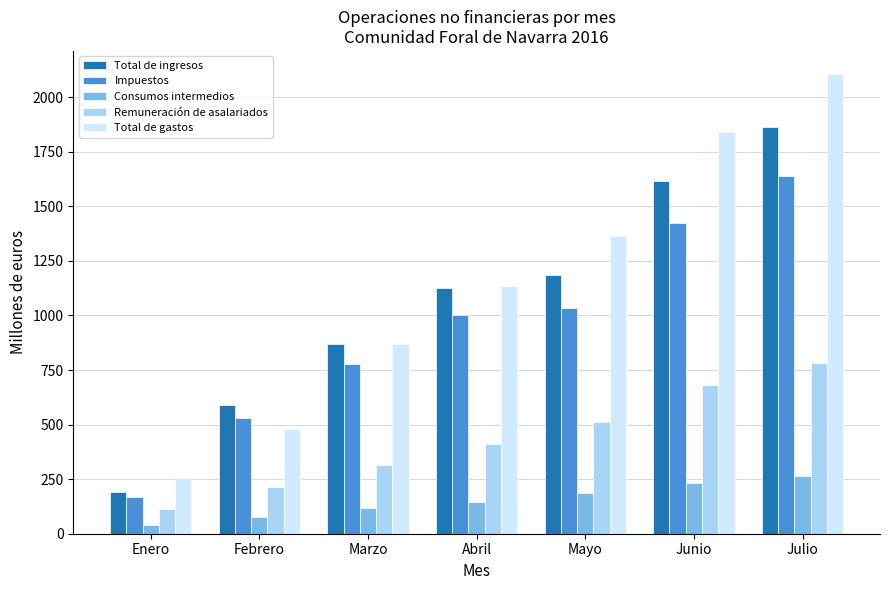

What is the minimum value shown in the chart?

38